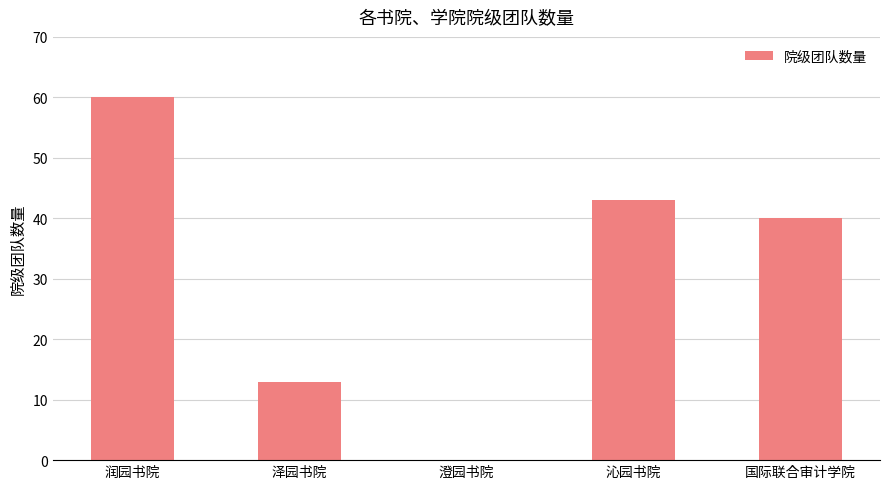

True or false: the data shows 63 at 国际联合审计学院.

False